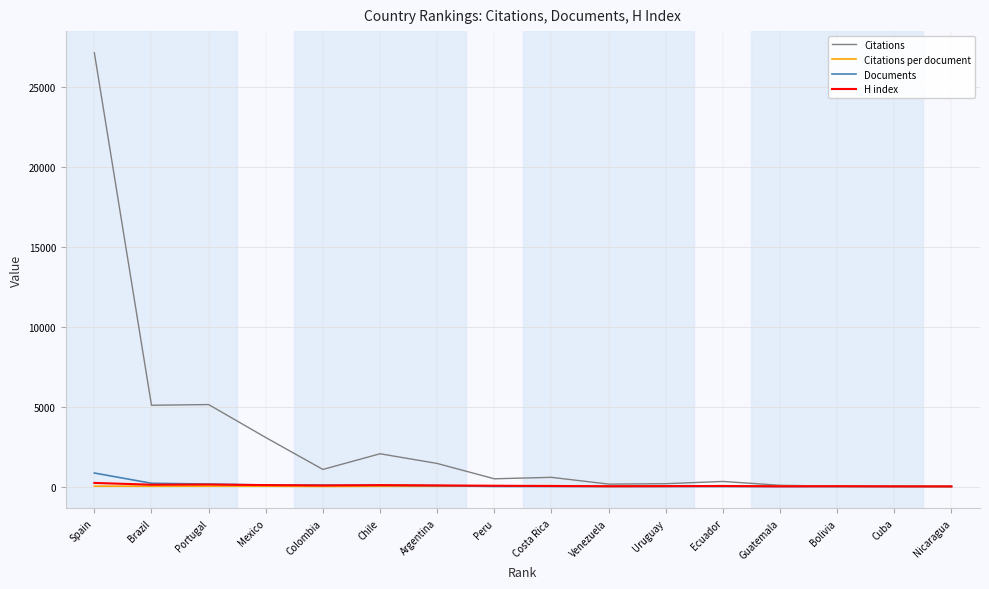

What is the minimum value for H index?

14.0